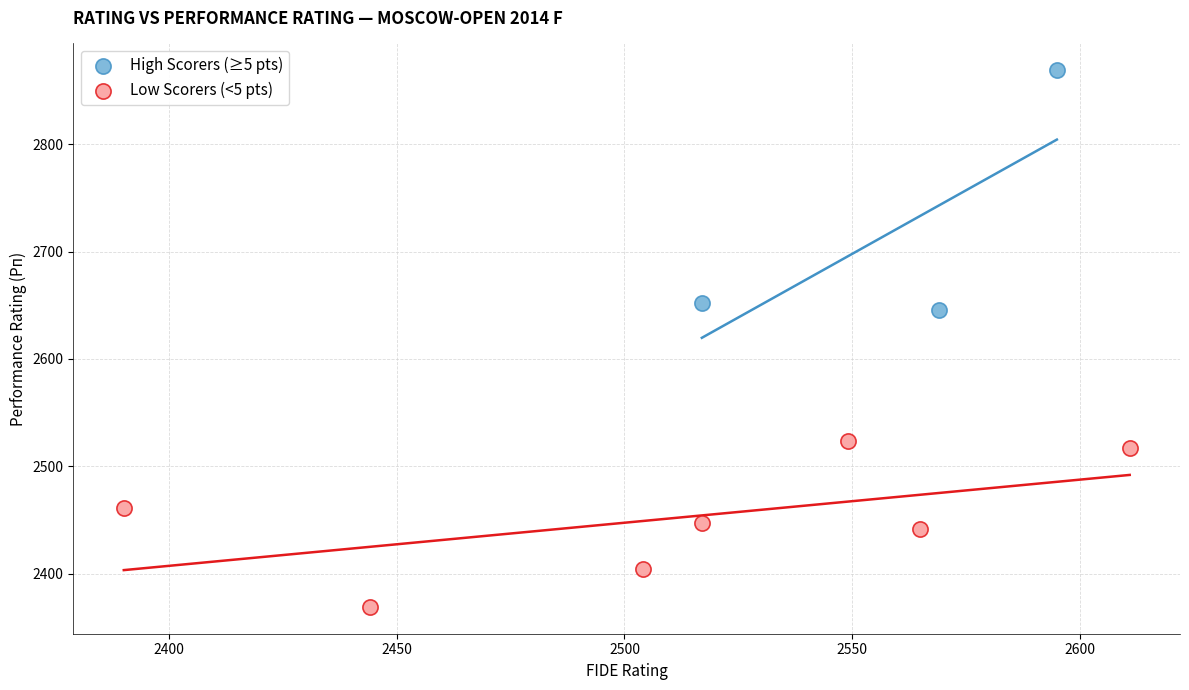

What are all the series names shown in the legend?

High Scorers (≥5 pts), Low Scorers (<5 pts)